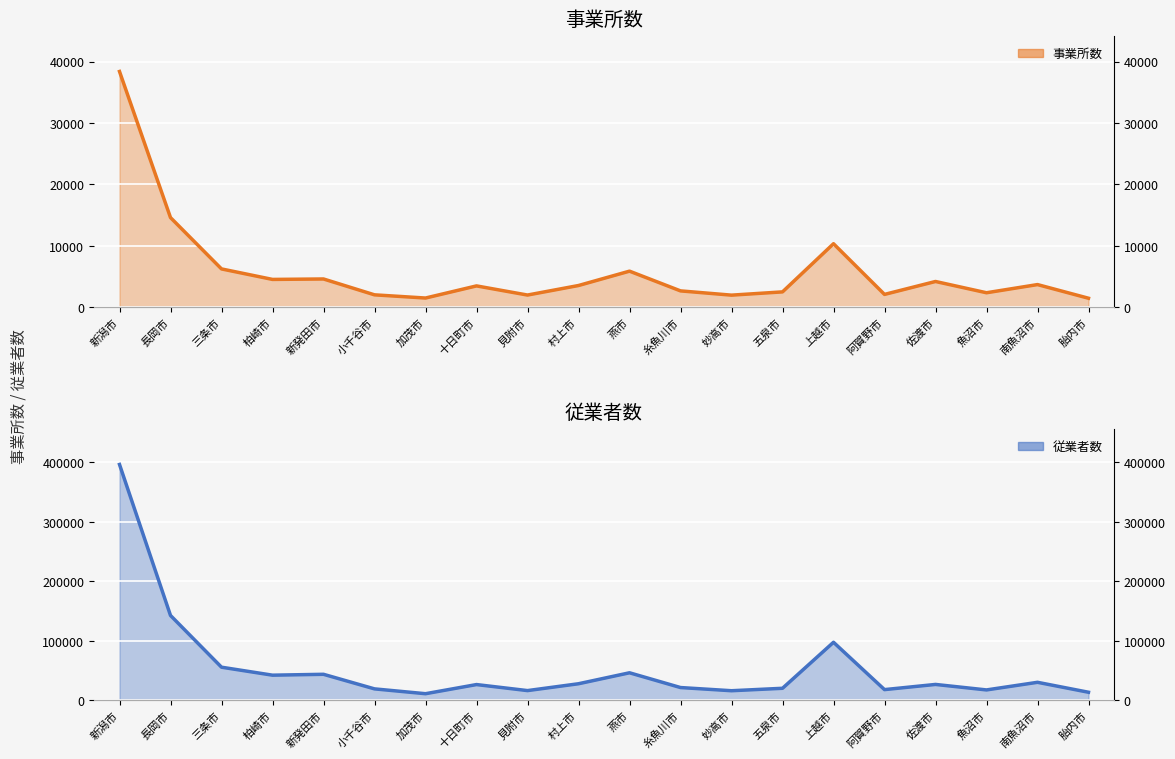

List the series in order of their overall mean, highest first.

従業者数, 事業所数